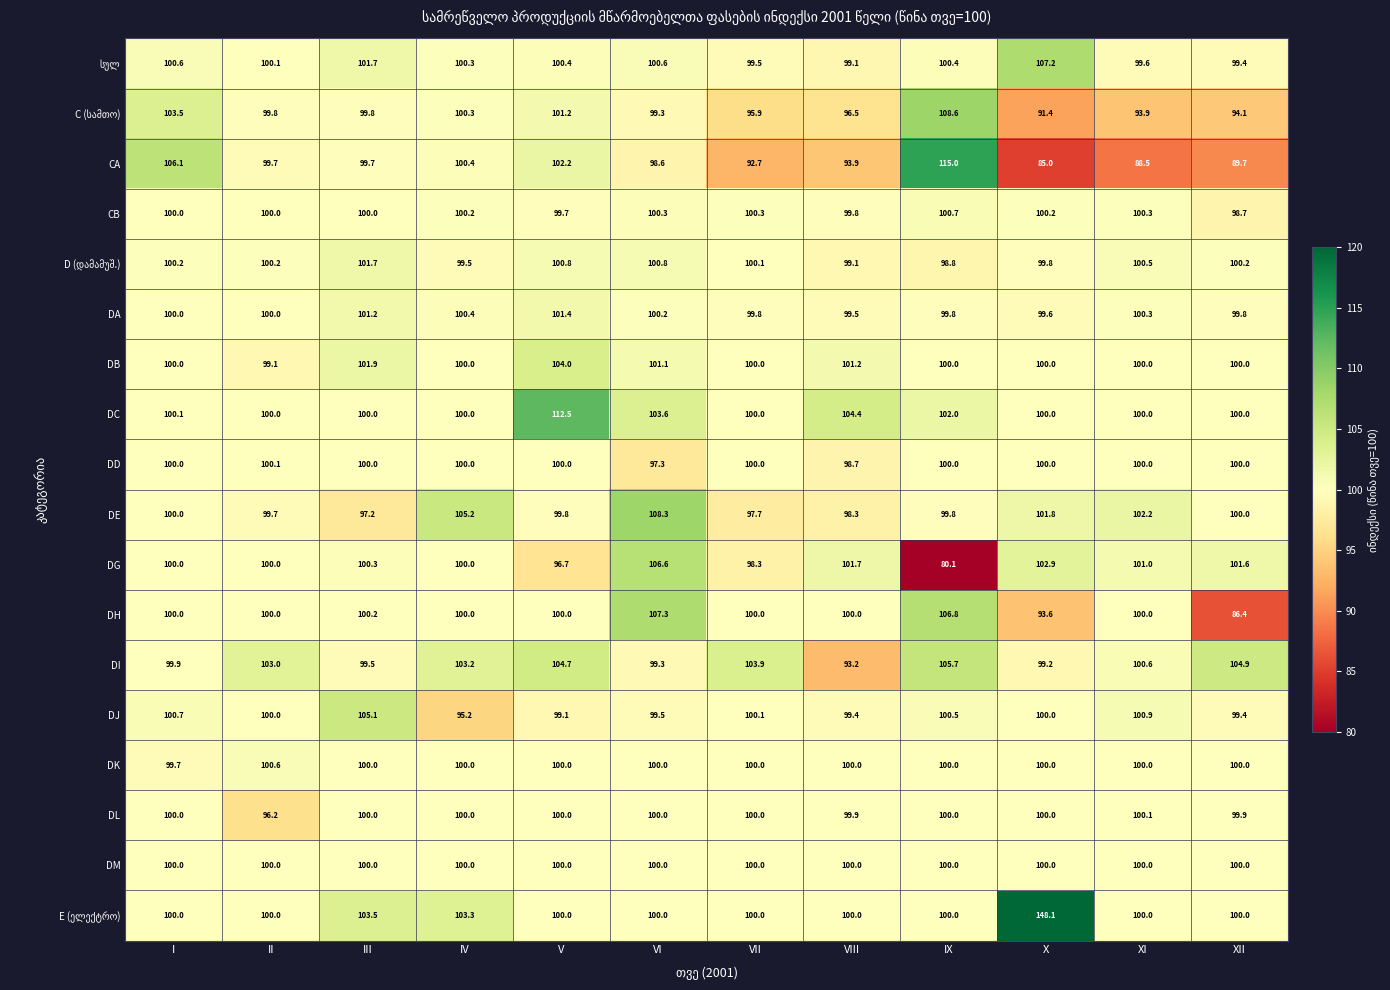

How many DK values are between 100 and 101?

11